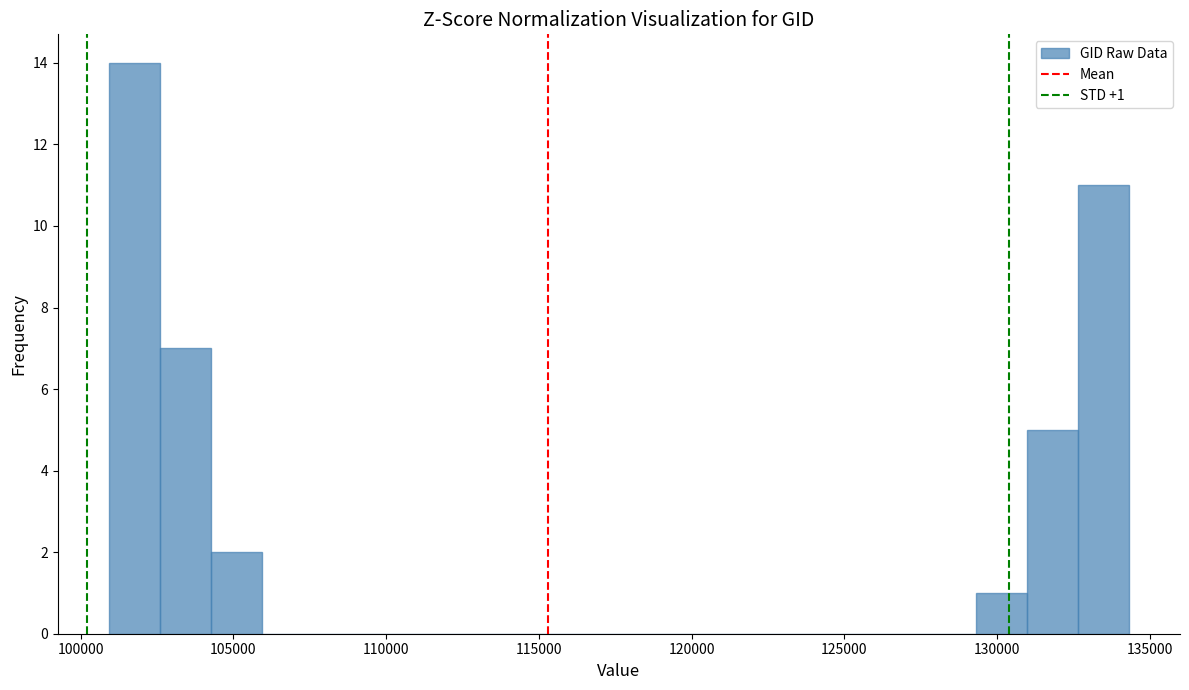

Read against the x-axis, roughly where is the centre of the tallest bar?

102000